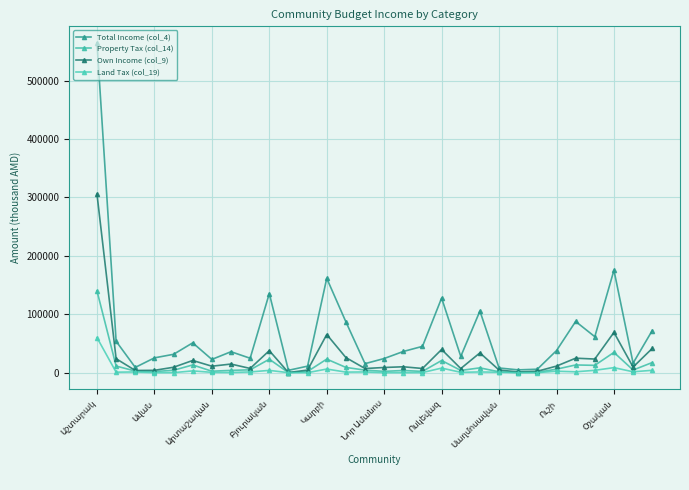

What is the label of the 29th point from the left?

28